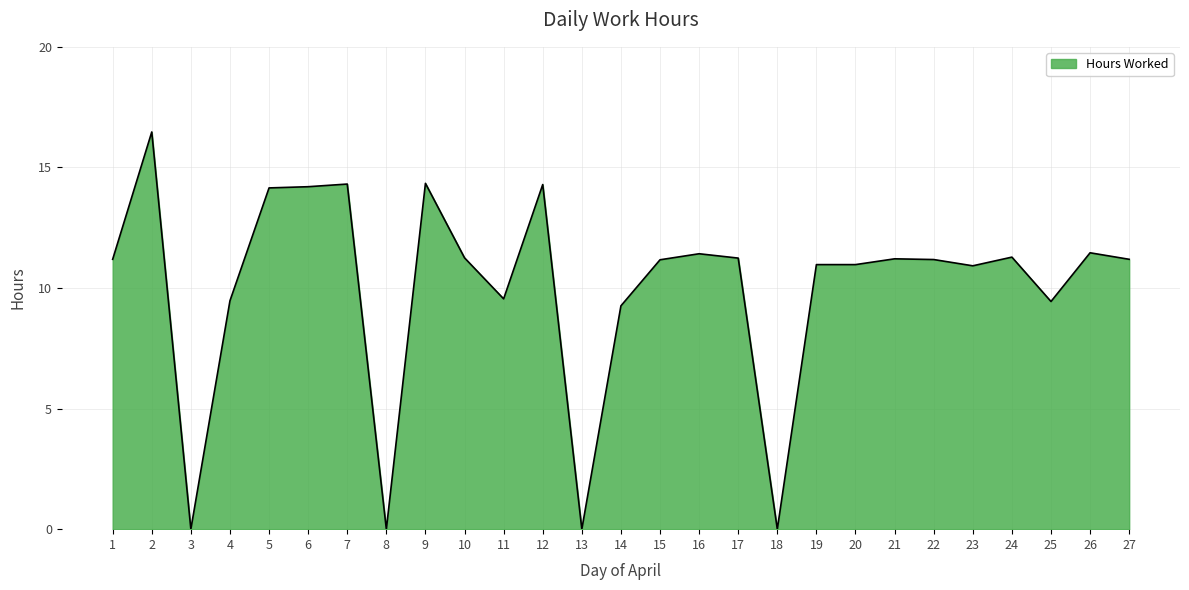

What is the difference between the maximum and minimum values?

16.5